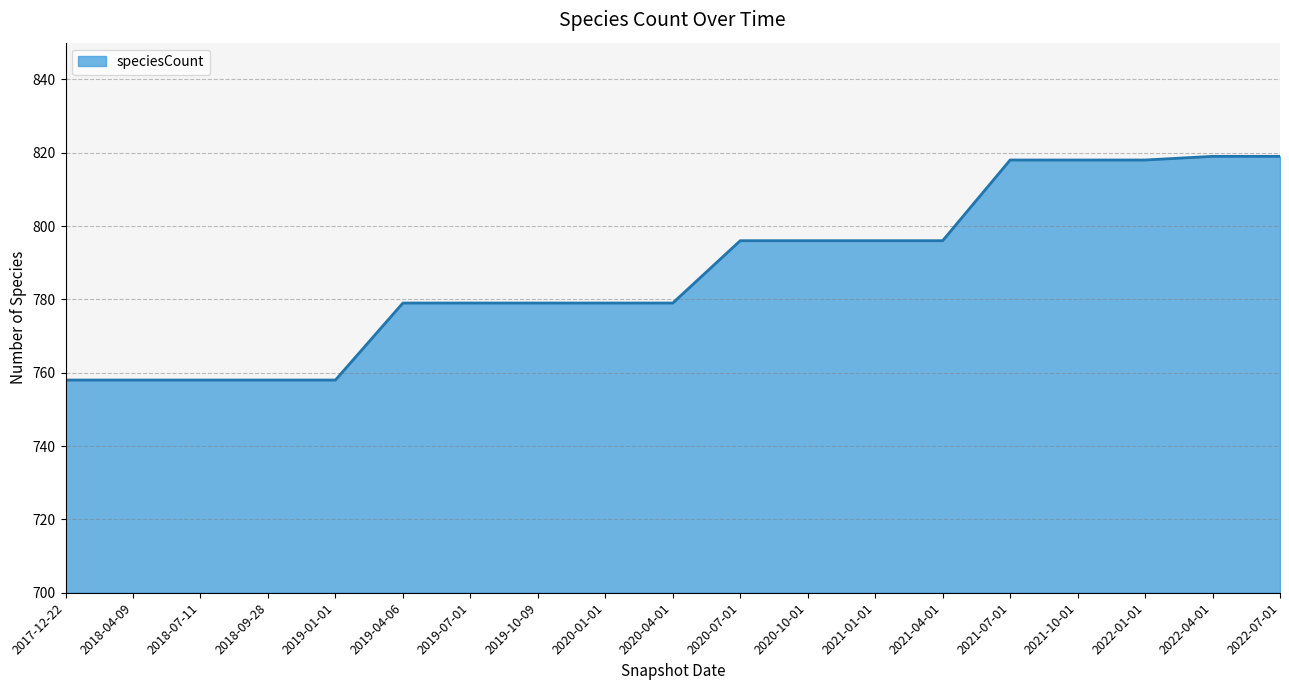

What is the difference between the maximum and minimum values?

61